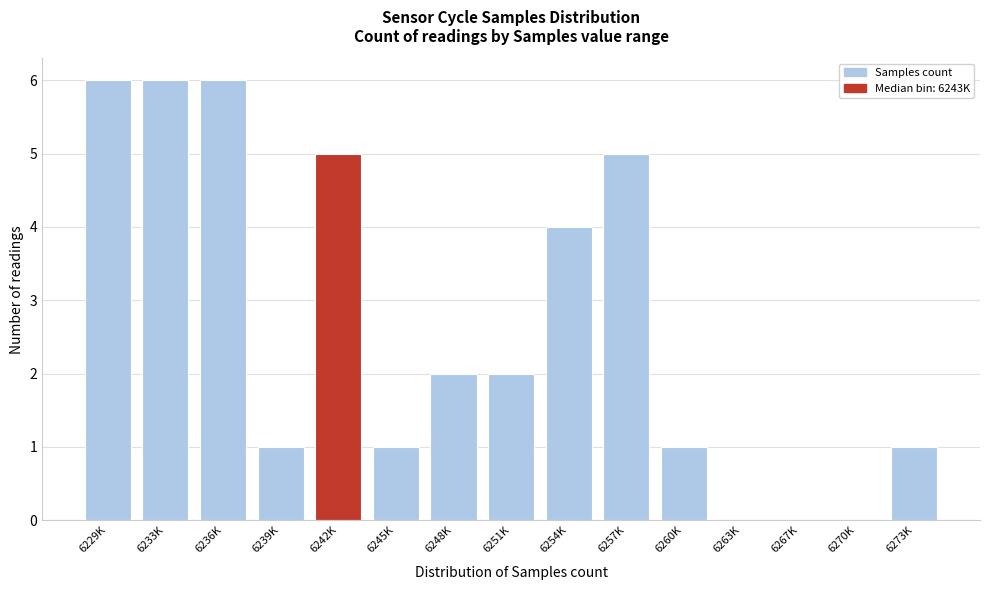

Reading right to left, list all the values displayed in this chart.

6273K=1	6270K=0	6267K=0	6263K=0	6260K=1	6257K=5	6254K=4	6251K=2	6248K=2	6245K=1	6242K=5	6239K=1	6236K=6	6233K=6	6229K=6